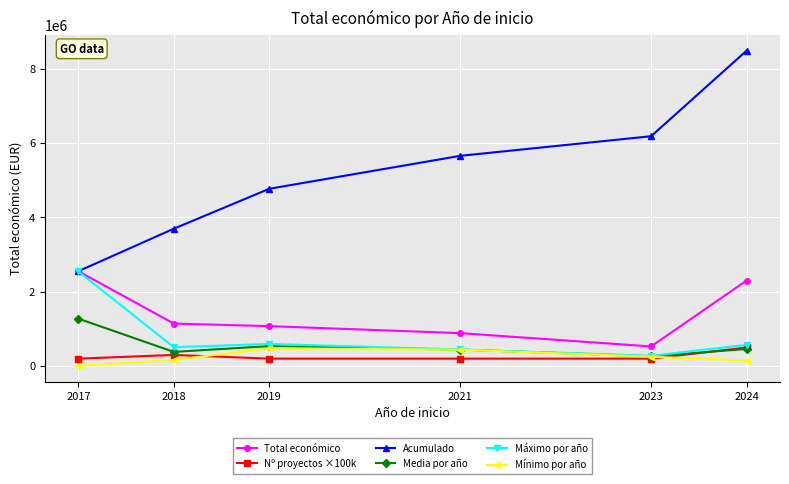

Is the value of Mínimo por año at 2021 greater than the value of Media por año at 2023?

Yes